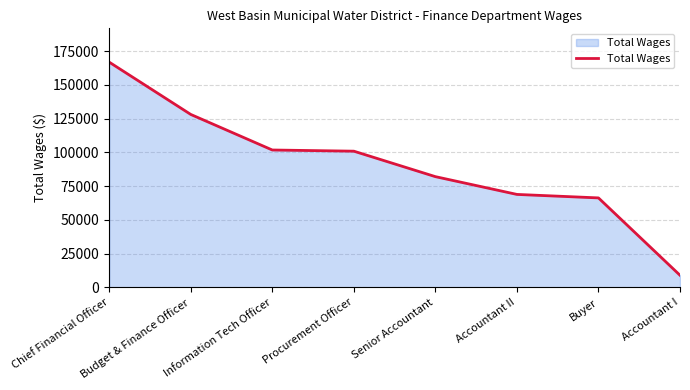

What position from the right is Procurement Officer?

5